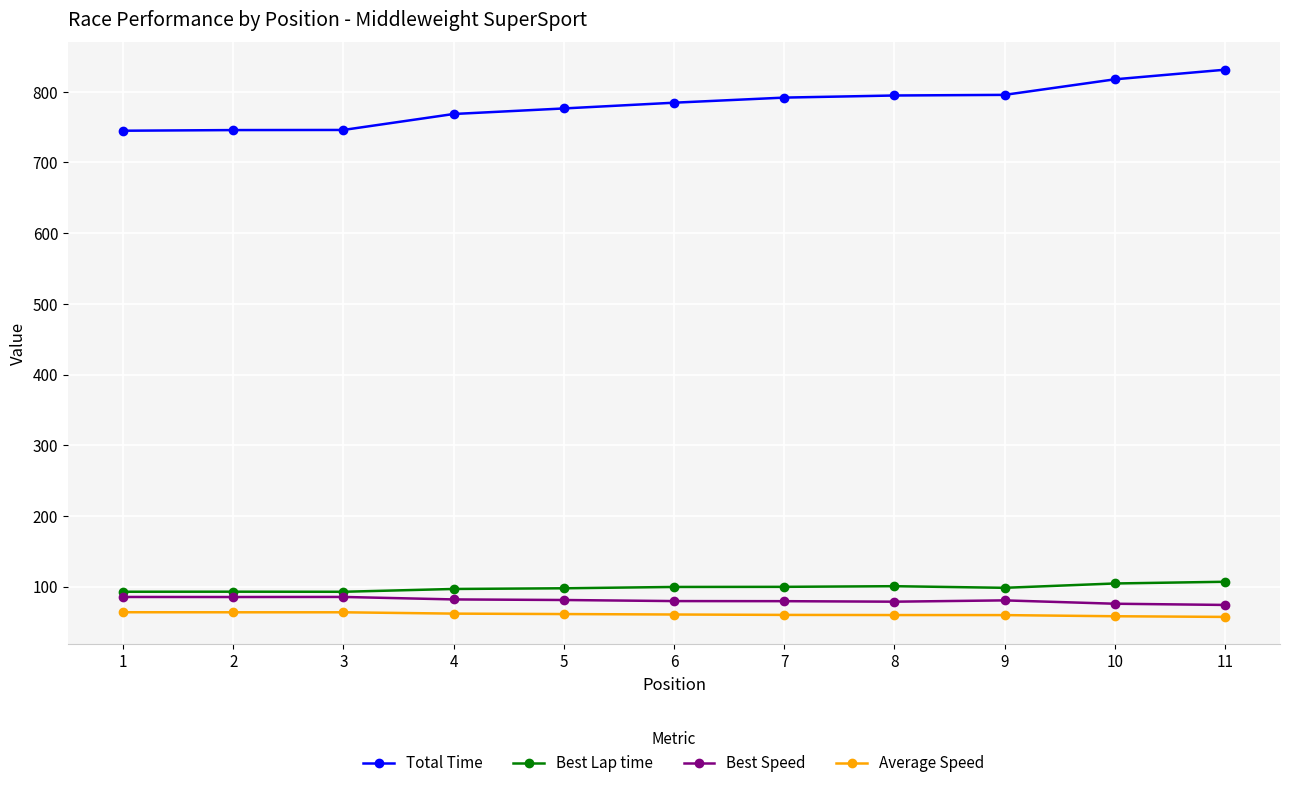

Which series changed the most between 3 and 6?

Total Time